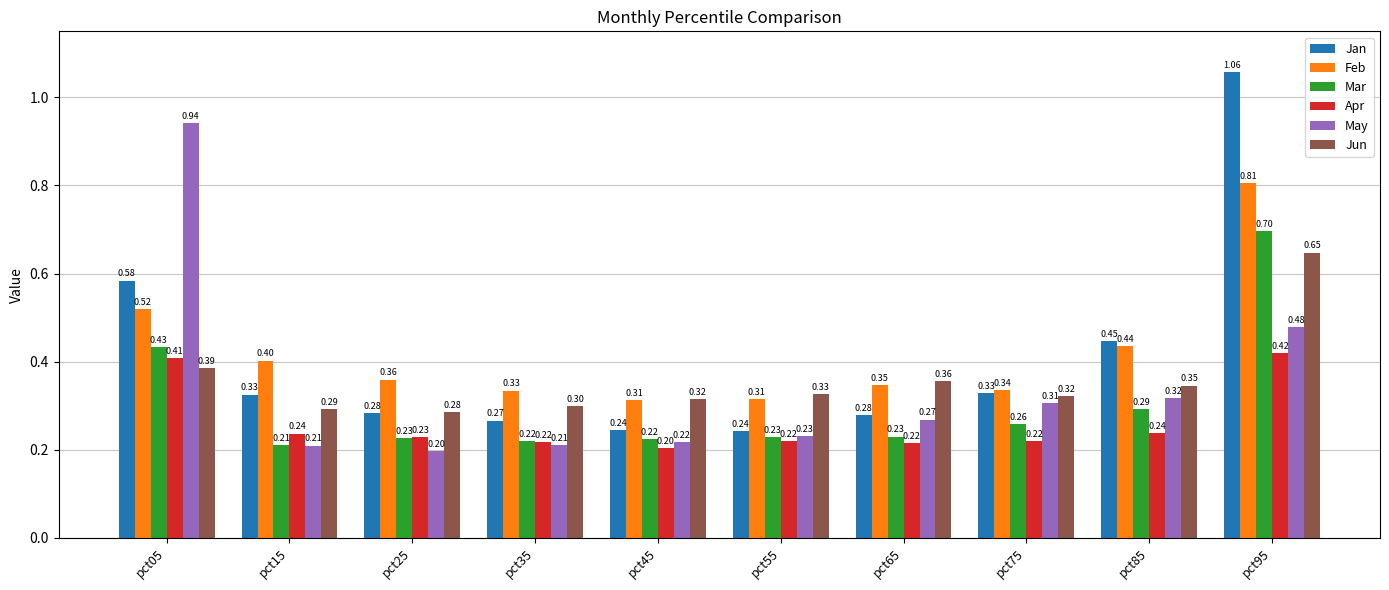

Which category has the highest value in the Jun series?

pct95